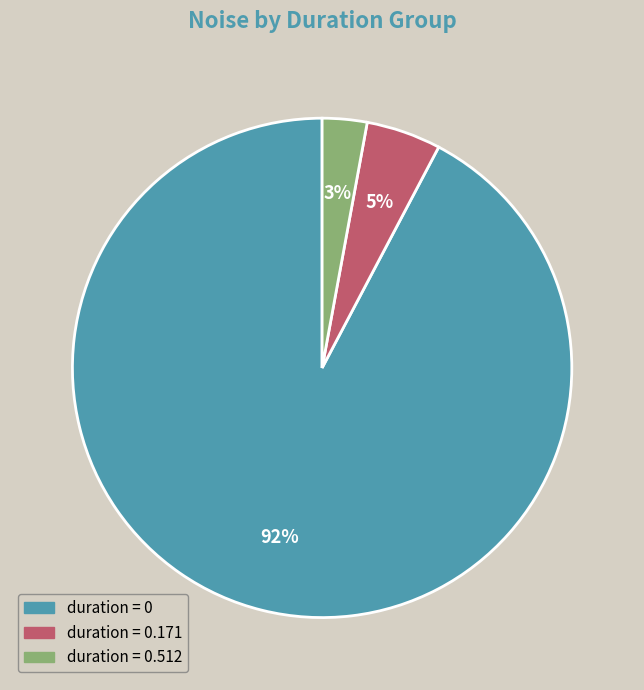

To the nearest percent, what is the average slice percentage?

33%